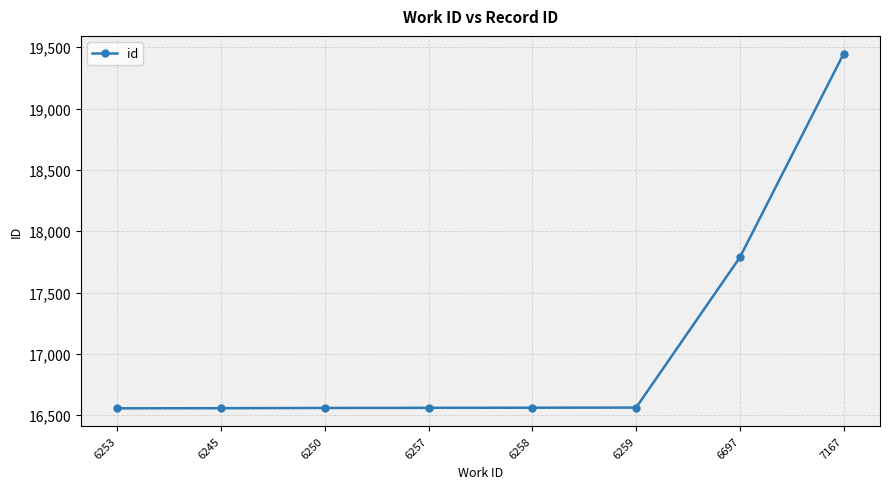

At which label is the value closest to 18002?

6697